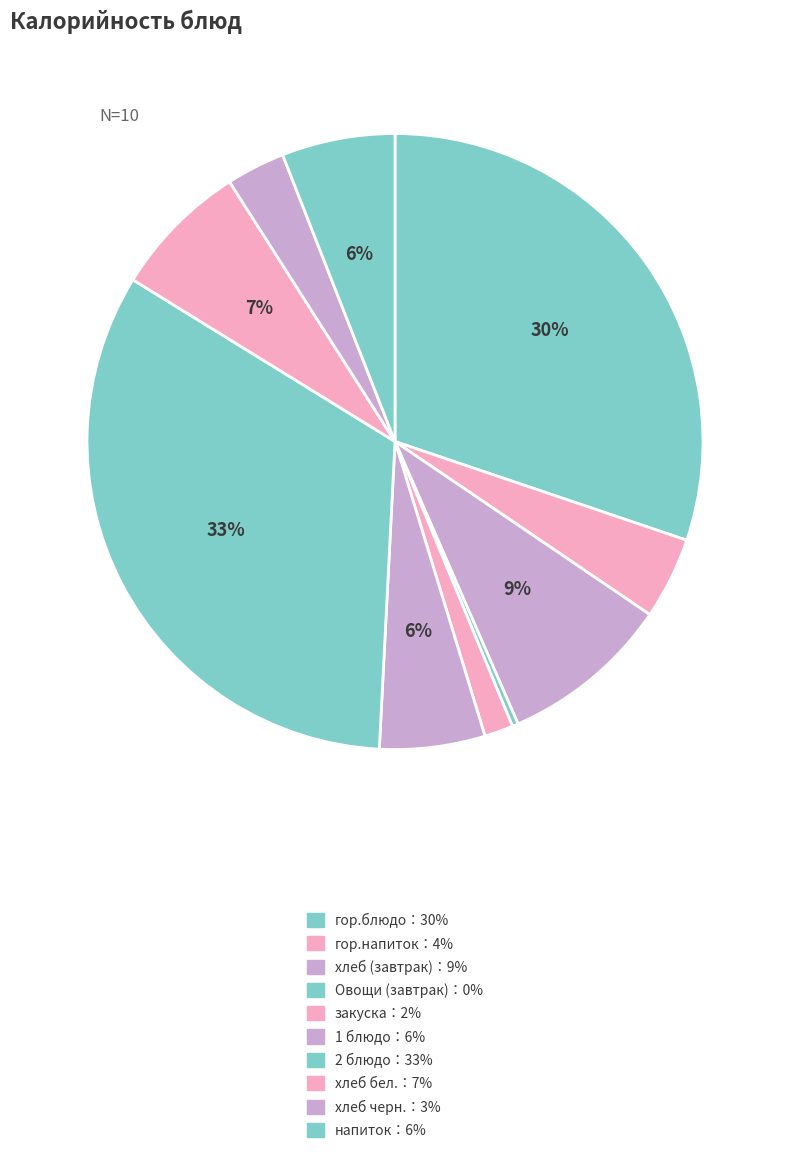

To the nearest percent, what is the average slice percentage?

10%